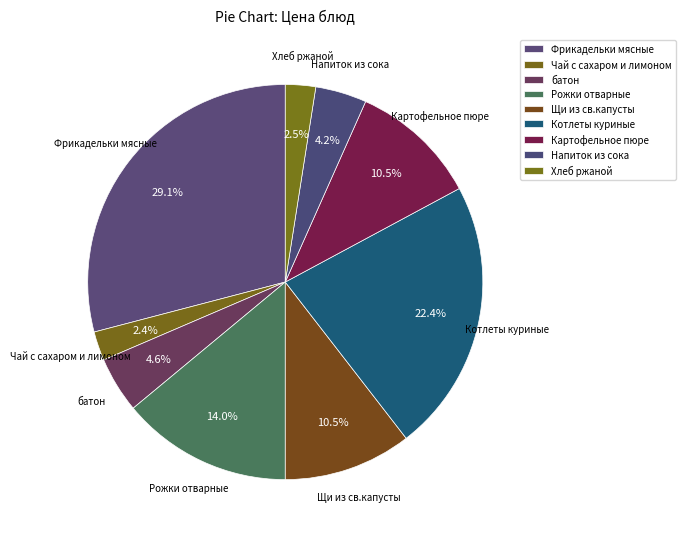

Is батон the majority of the pie?

No